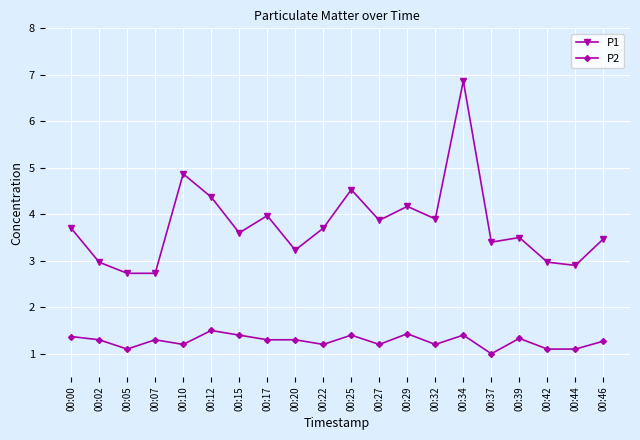

Reading left to right, transcribe all the data shown in this chart.

P1: 00:00=3.7	00:02=3.0	00:05=2.7	00:07=2.7	00:10=4.9	00:12=4.4	00:15=3.6	00:17=4.0	00:20=3.2	00:22=3.7	00:25=4.5	00:27=3.9	00:29=4.2	00:32=3.9	00:34=6.9	00:37=3.4	00:39=3.5	00:42=3.0	00:44=2.9	00:46=3.5
P2: 00:00=1.4	00:02=1.3	00:05=1.1	00:07=1.3	00:10=1.2	00:12=1.5	00:15=1.4	00:17=1.3	00:20=1.3	00:22=1.2	00:25=1.4	00:27=1.2	00:29=1.4	00:32=1.2	00:34=1.4	00:37=1.0	00:39=1.3	00:42=1.1	00:44=1.1	00:46=1.3